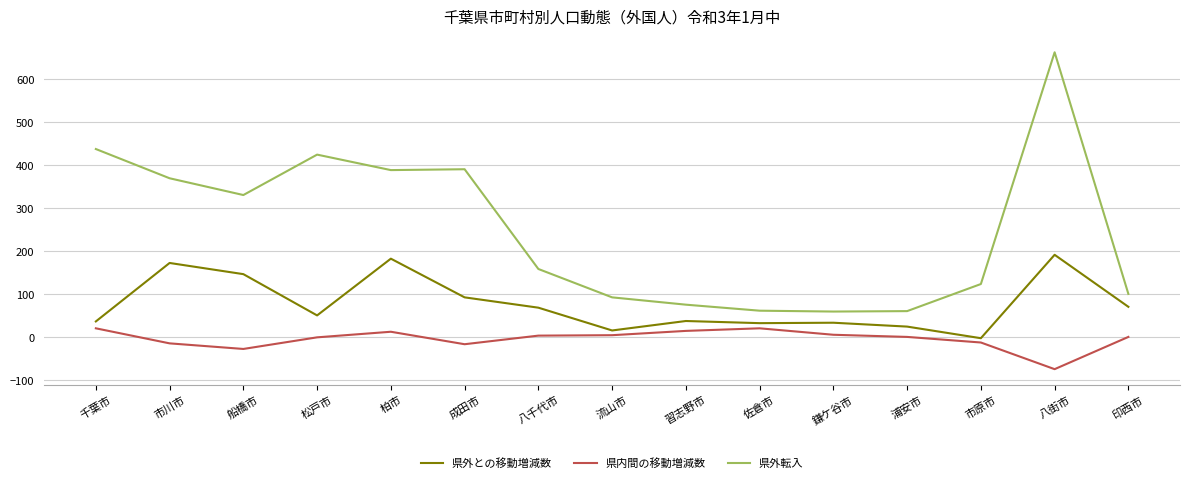

Rank the series at 流山市 from lowest to highest value.

県内間の移動増減数, 県外との移動増減数, 県外転入